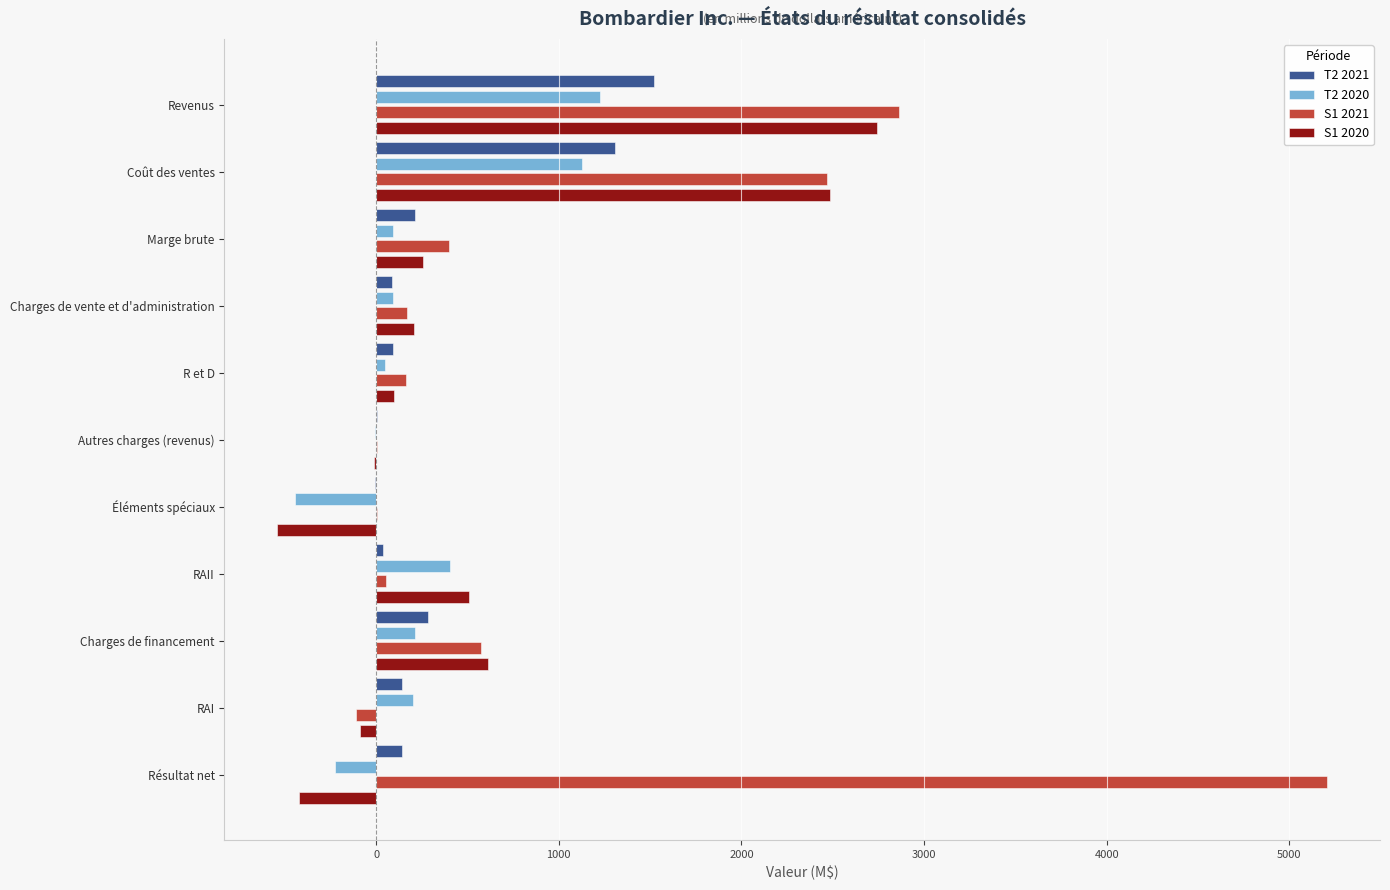

True or false: T2 2020 has a value of 1223 at Revenus.

True